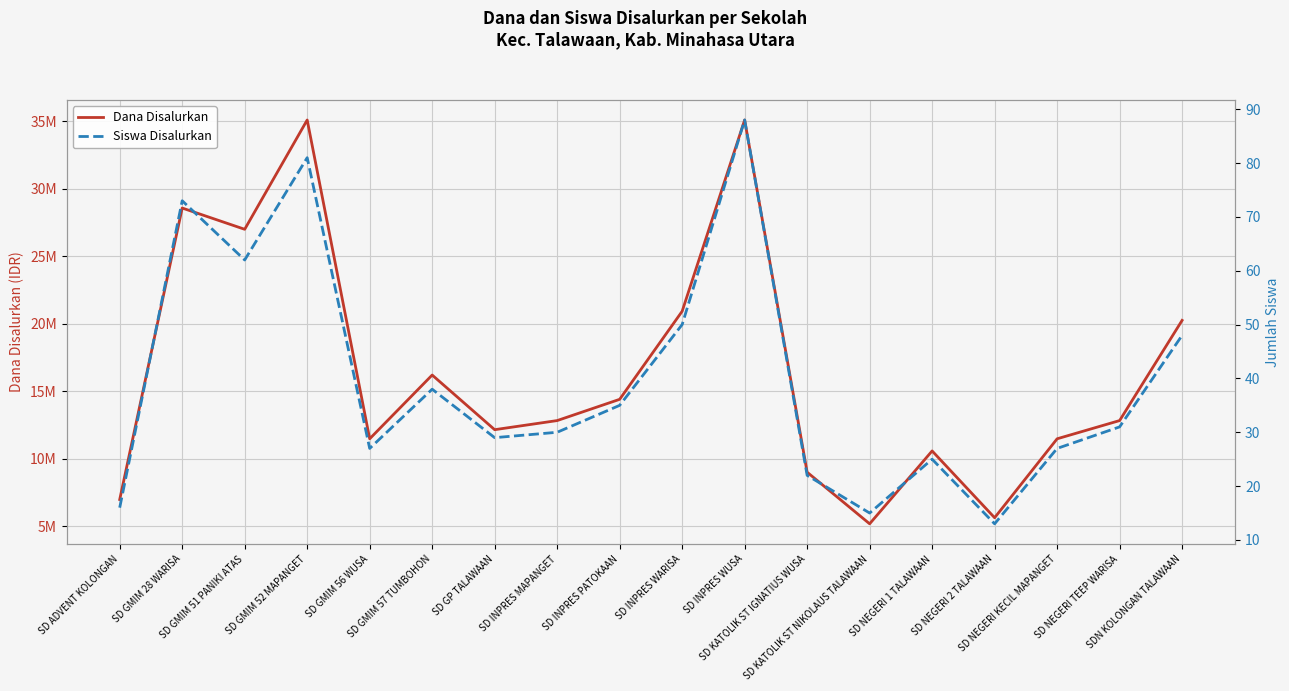

How many data points in Siswa Disalurkan are above 31?

8